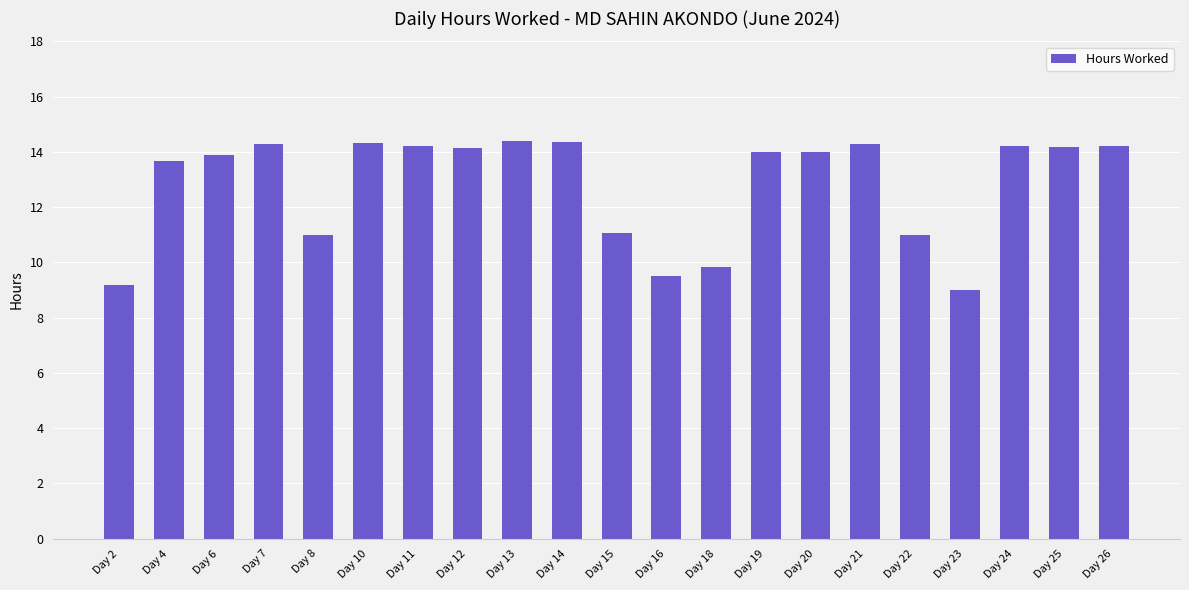

The chart shows a value of 6.9 at Day 22. True or false?

False